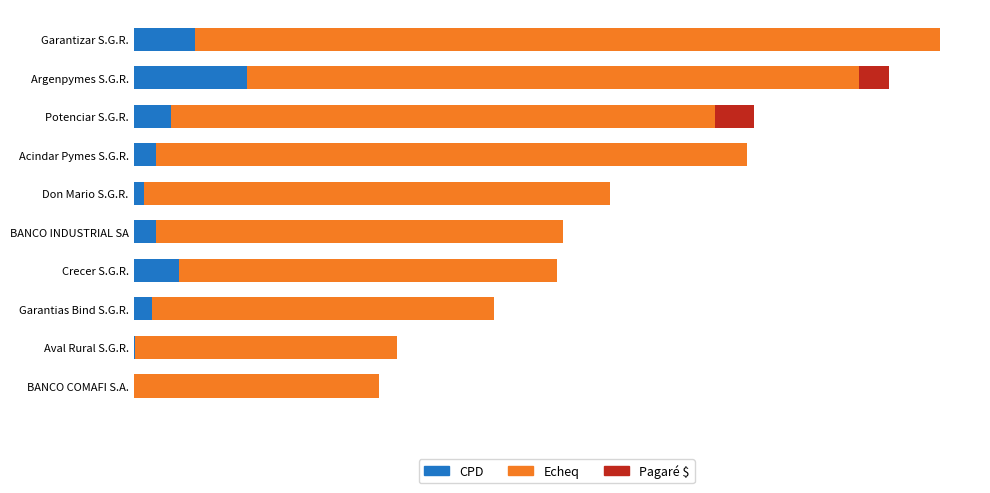

What are all the series names shown in the legend?

CPD, Echeq, Pagaré $